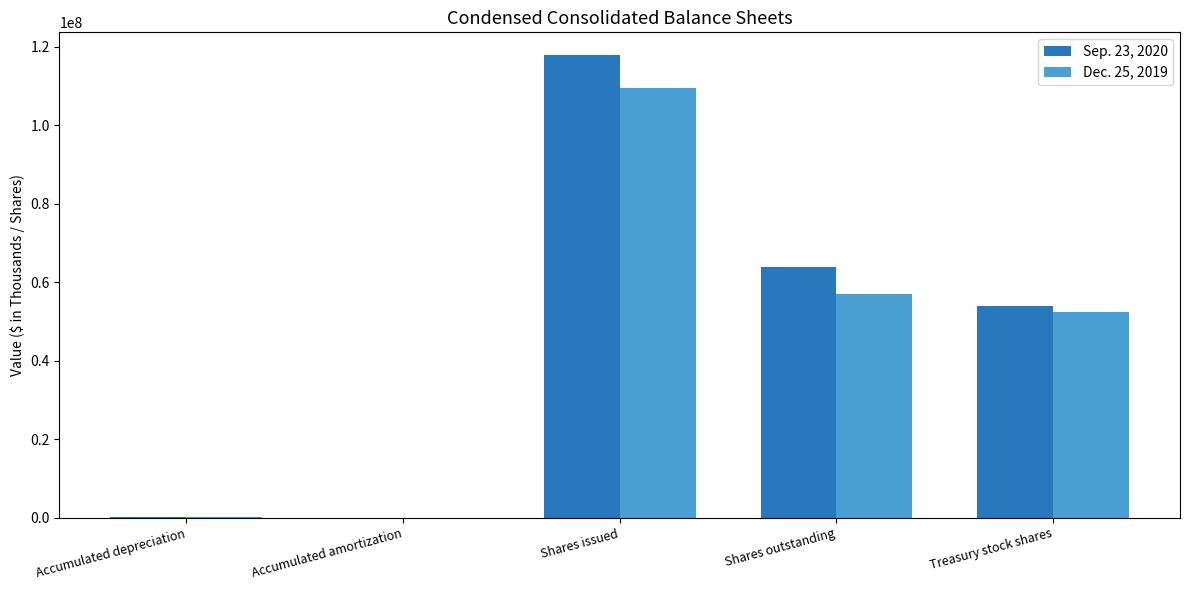

Which series changed the most between Shares issued and Treasury stock shares?

Sep. 23, 2020